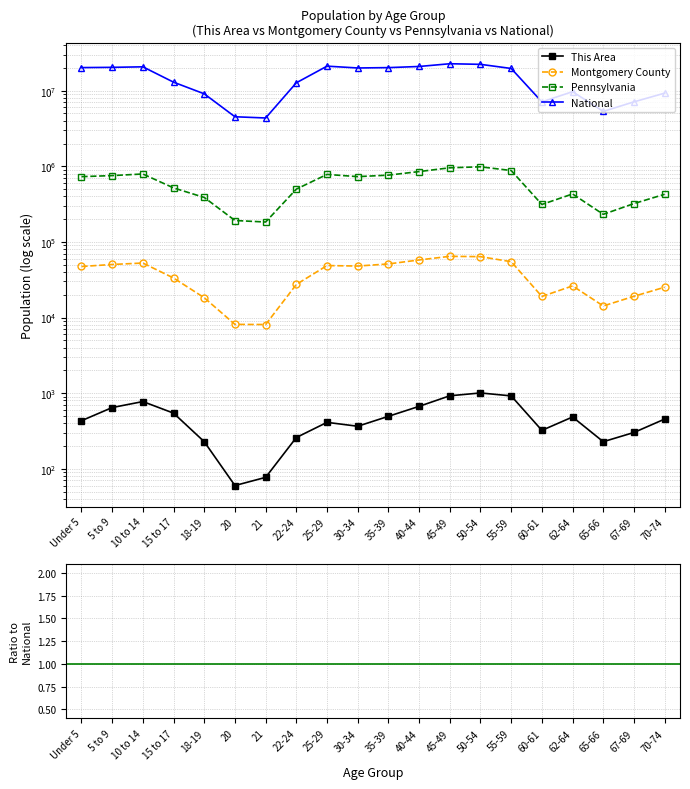

What is the difference between the National values at Under 5 and 20?

15682233.0